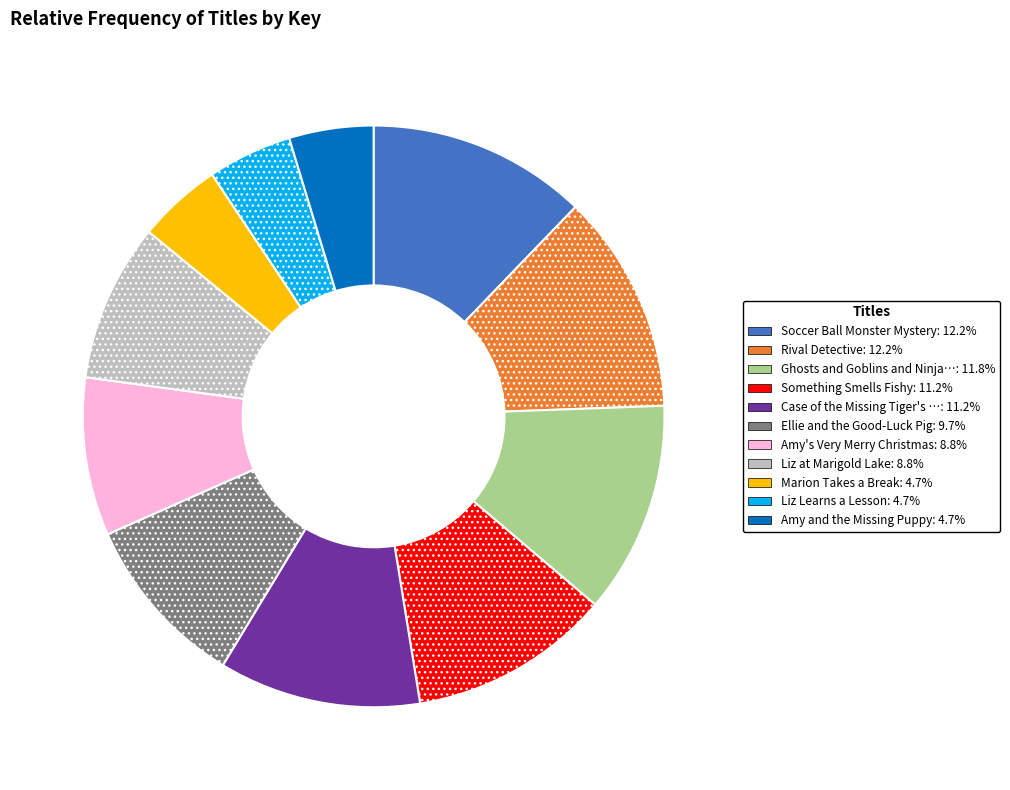

Is there a majority slice in this chart?

No